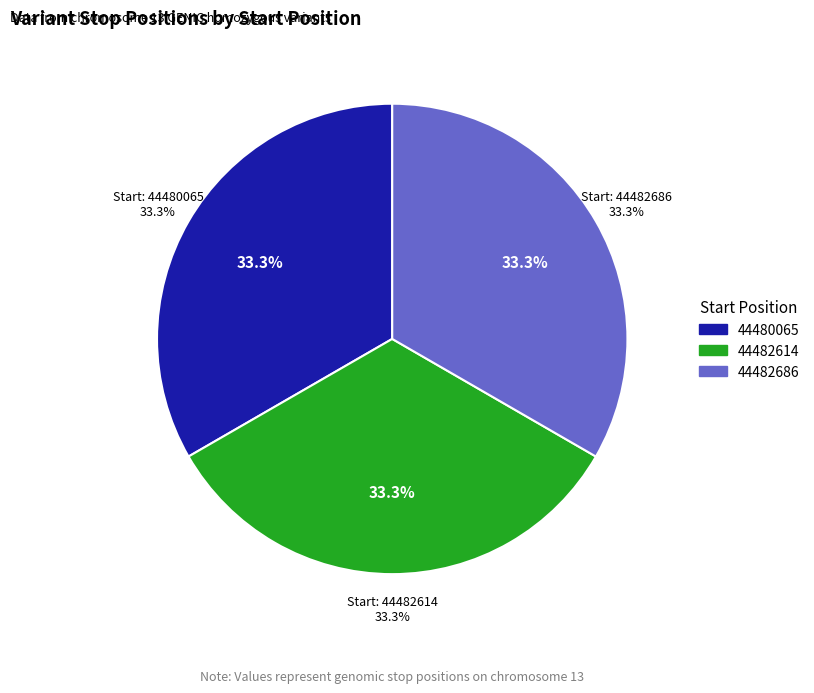

What is the change in value from 44480065 to 44482614?

+2549